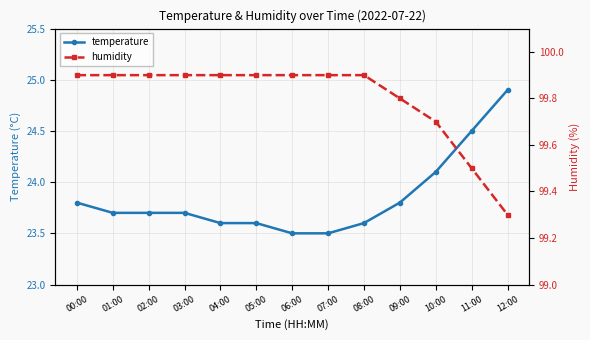

What is the difference between the highest and lowest values at 05:00?

76.3